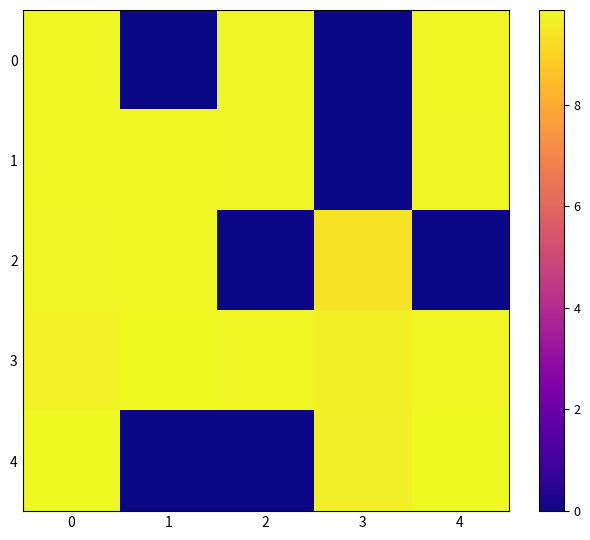

Reading right to left, extract all data points from this chart.

0: 4=9.8	3=0.0	2=9.8	1=0.0	0=9.8
1: 4=9.8	3=0.0	2=9.8	1=9.8	0=9.8
2: 4=0.0	3=9.3	2=0.0	1=9.8	0=9.8
3: 4=9.8	3=9.7	2=9.8	1=9.9	0=9.7
4: 4=9.9	3=9.7	2=0.0	1=0.0	0=9.8